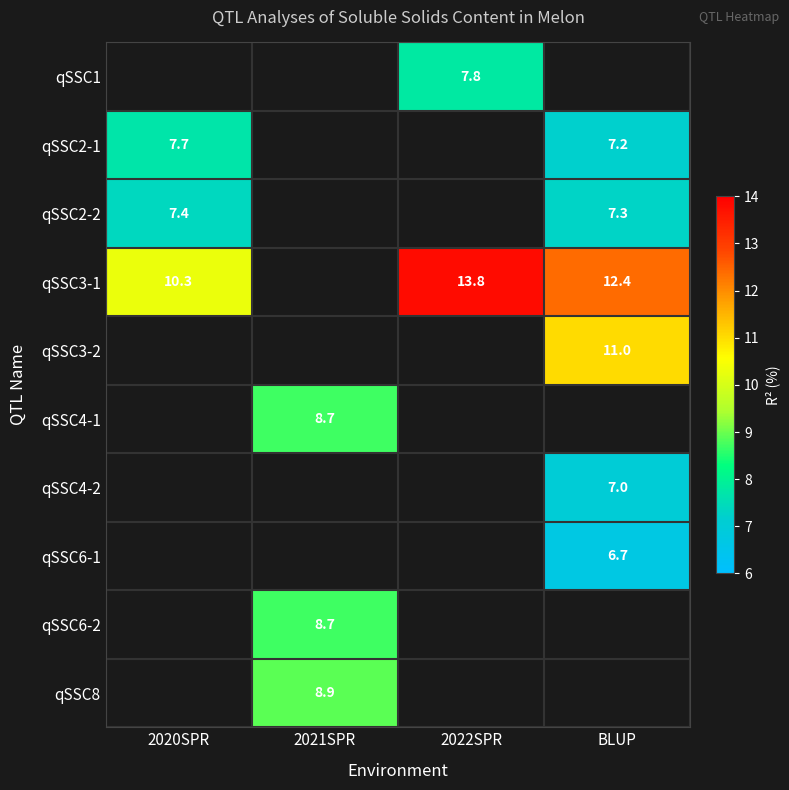

The value of qSSC4-1 at 2021SPR is 12.4. True or false?

False